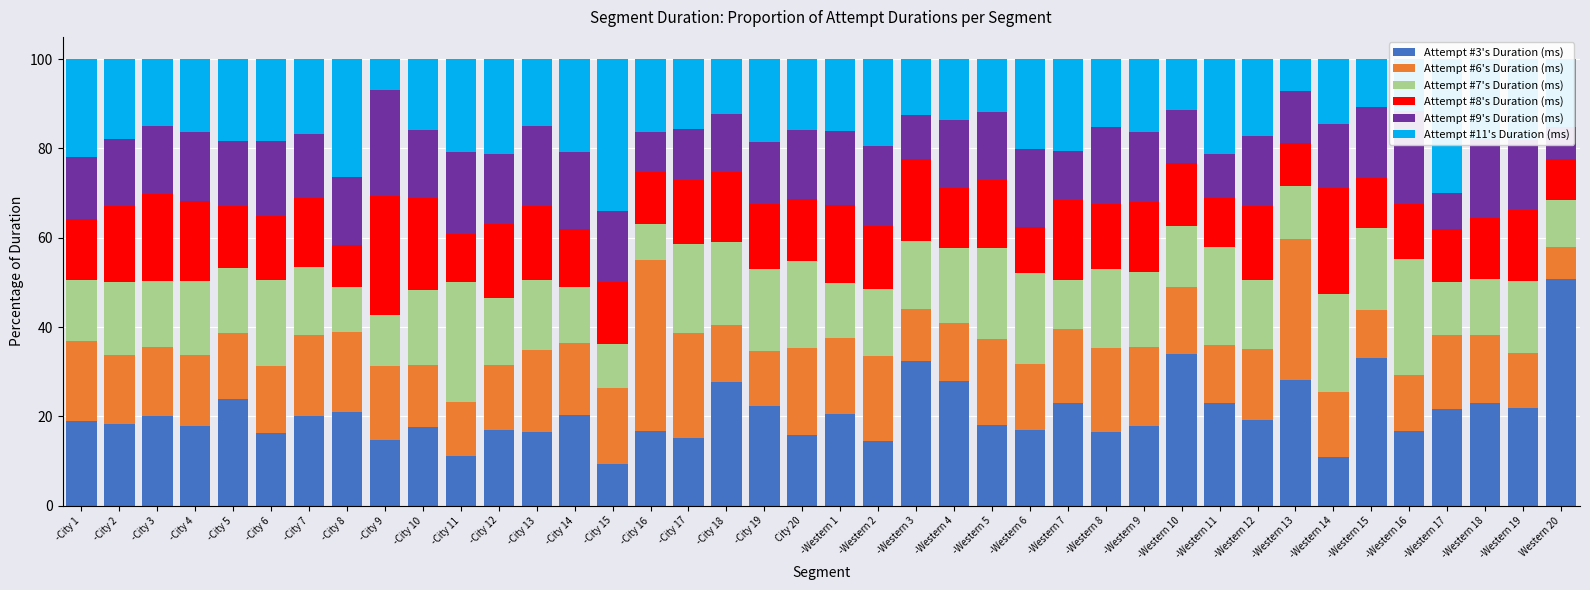

At which label is Attempt #3's Duration (ms) closest to 30?

-Western 13